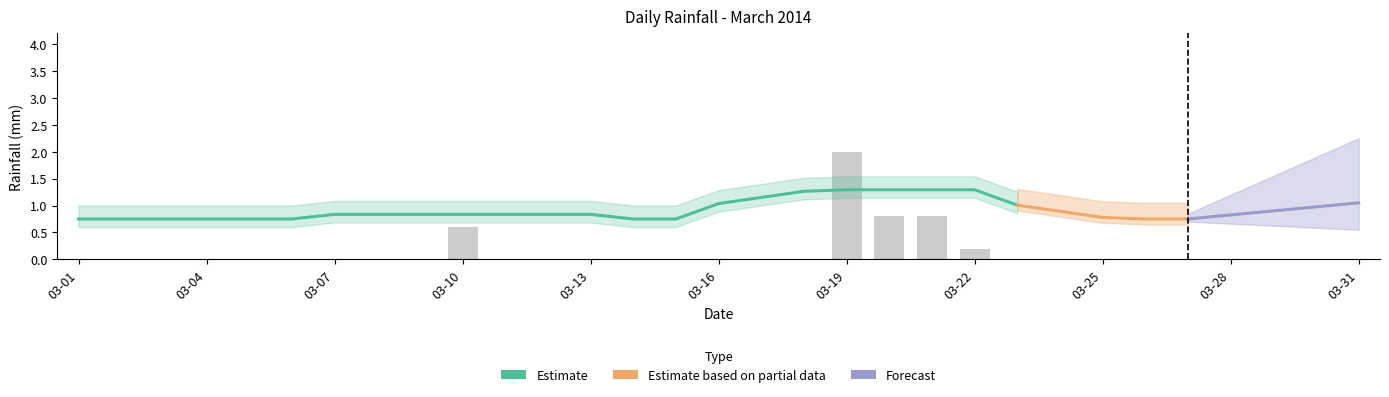

True or false: the data shows 0.8 at 2014-03-02.

False